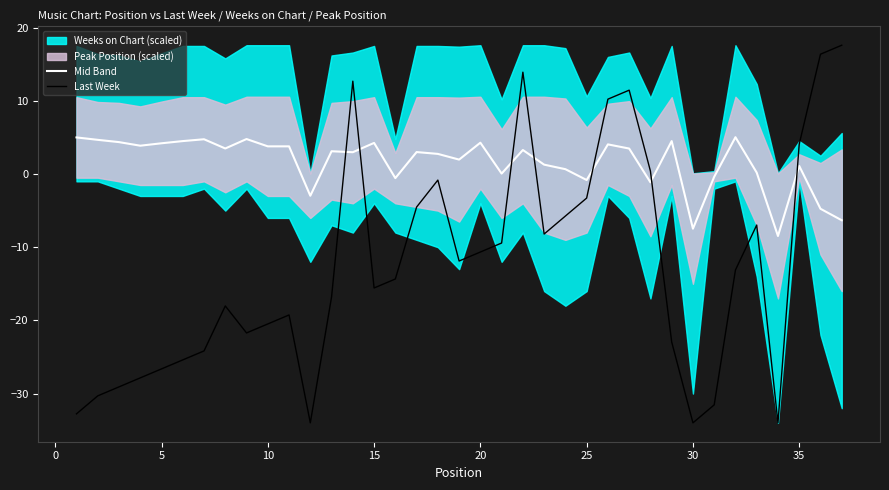

What is the maximum value for Last Week?

17.6